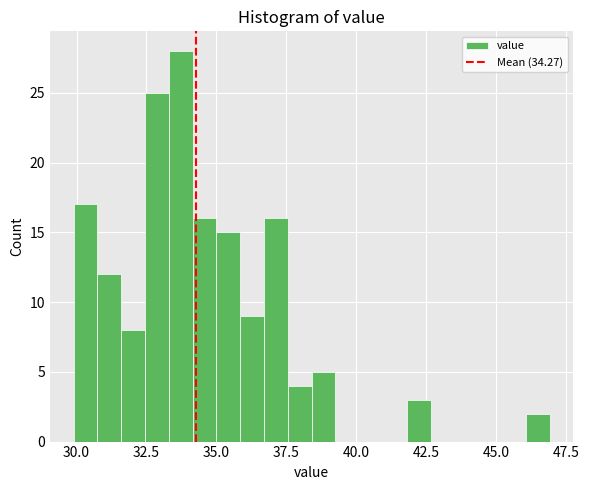

Around what value on the x-axis is the tallest bar? Give the approximate position of its centre, as read against the axis.

33.5